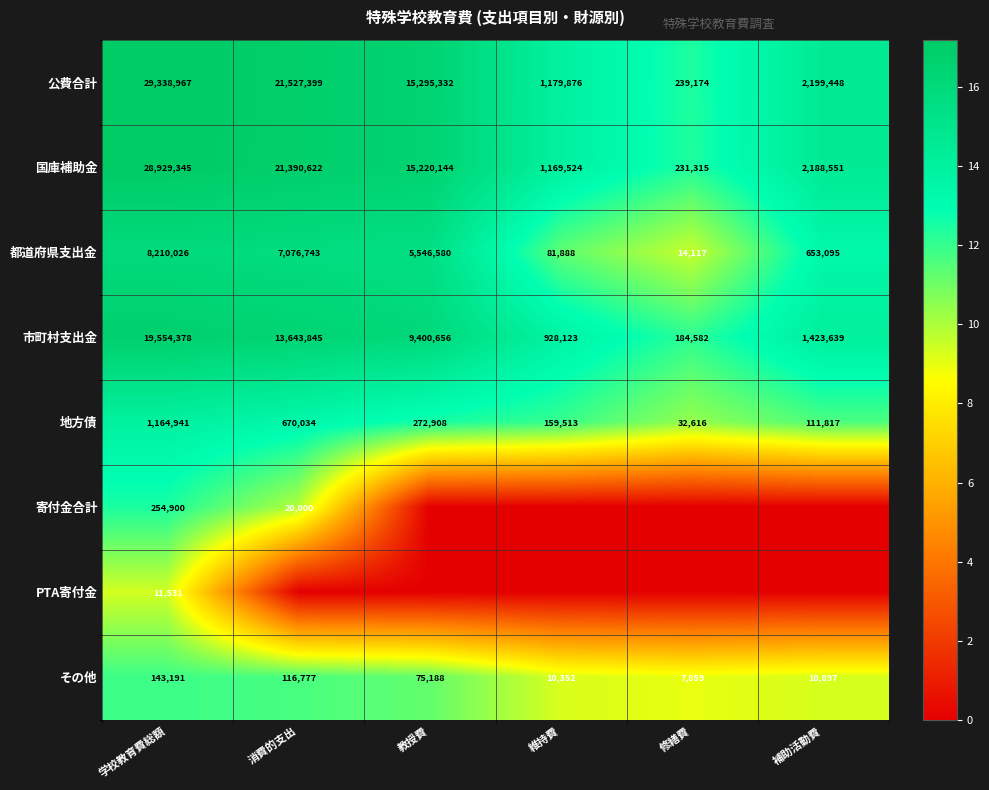

What is the difference between the 国庫補助金 values at 補助活動費 and 消費的支出?

19202071